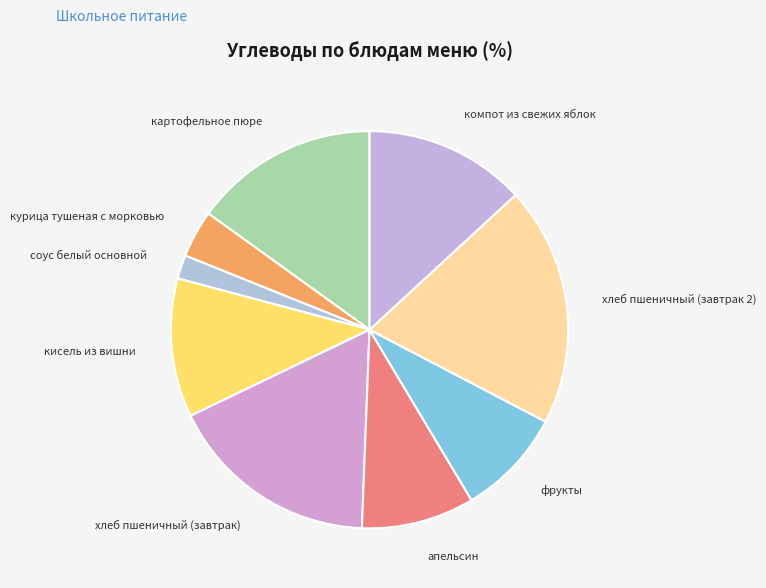

How many segments does this pie chart have?

9